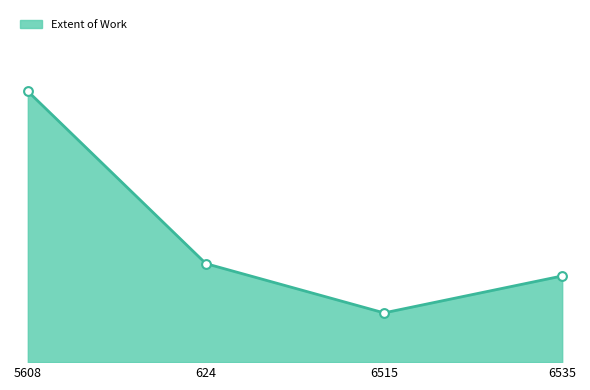

Does the chart have visible grid lines?

No